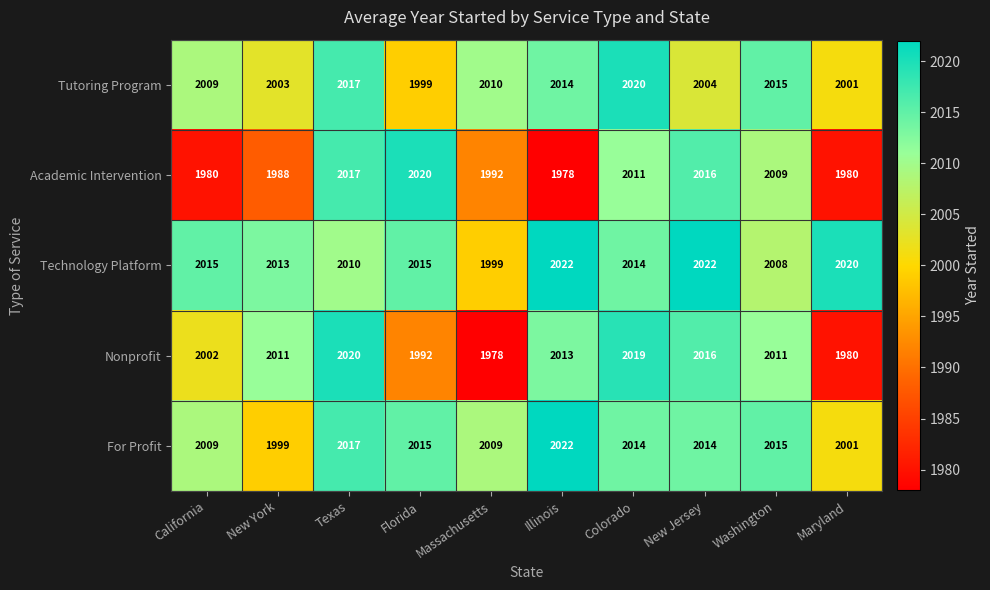

Which category has the highest value in the Tutoring Program series?

Colorado